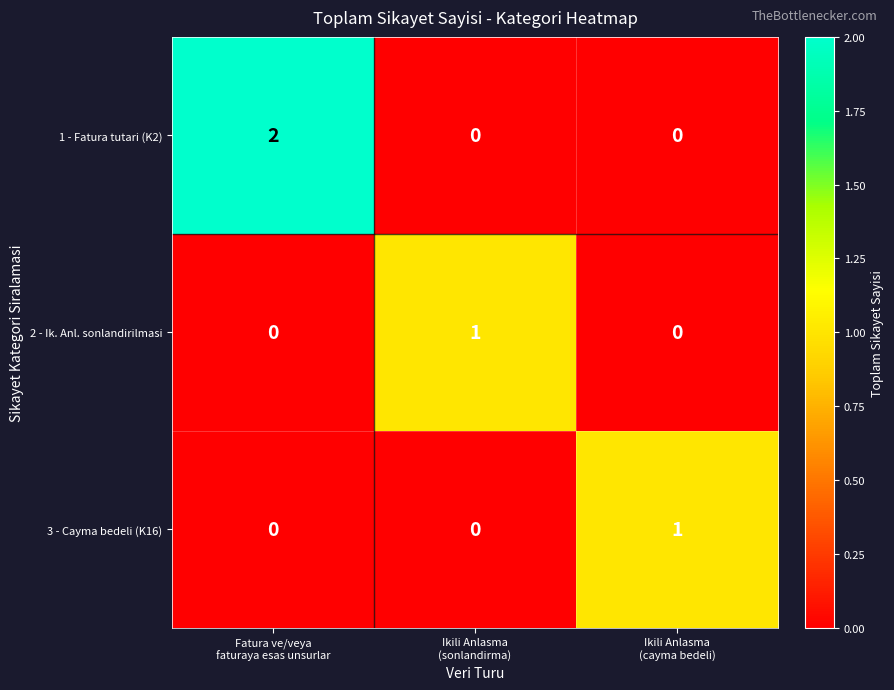

What is the total value across all series at Fatura ve/veya
faturaya esas unsurlar?

2